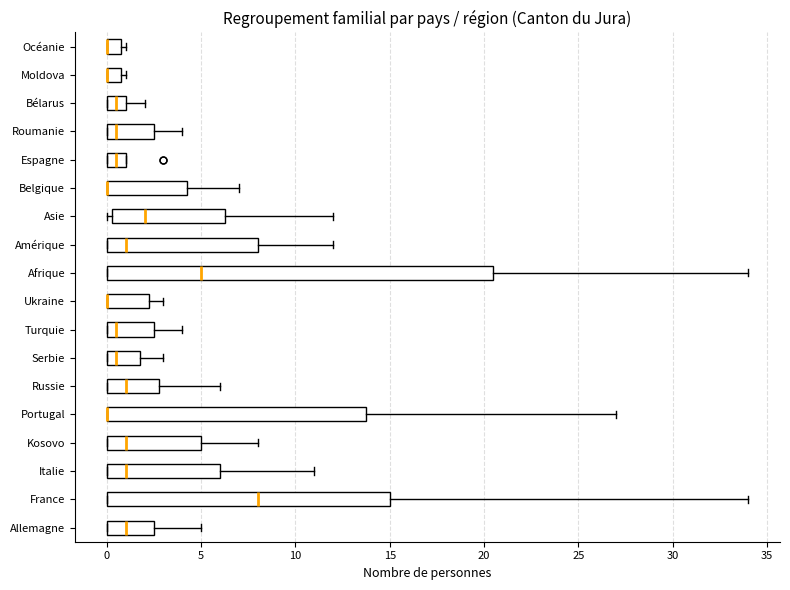

Comparing the boxes themselves (not the whiskers), which one is the widest?

Afrique